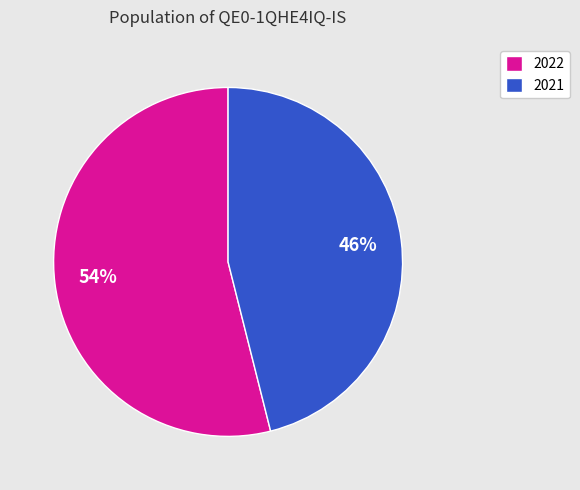

Which slice is the smallest?

2021